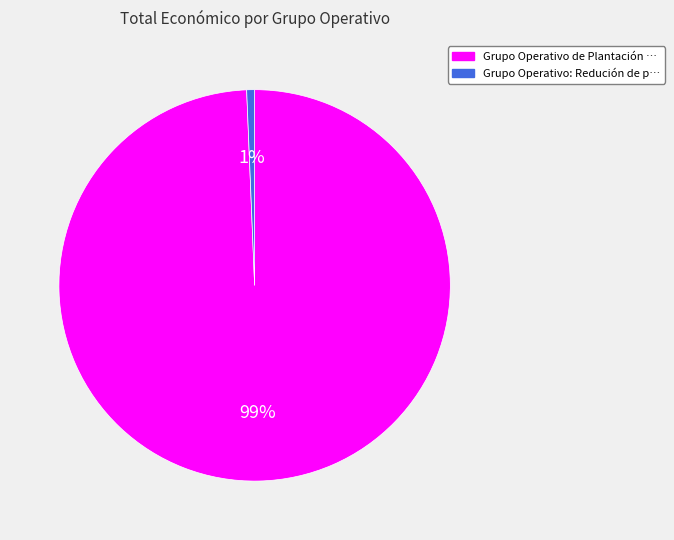

Is there a majority slice in this chart?

Yes